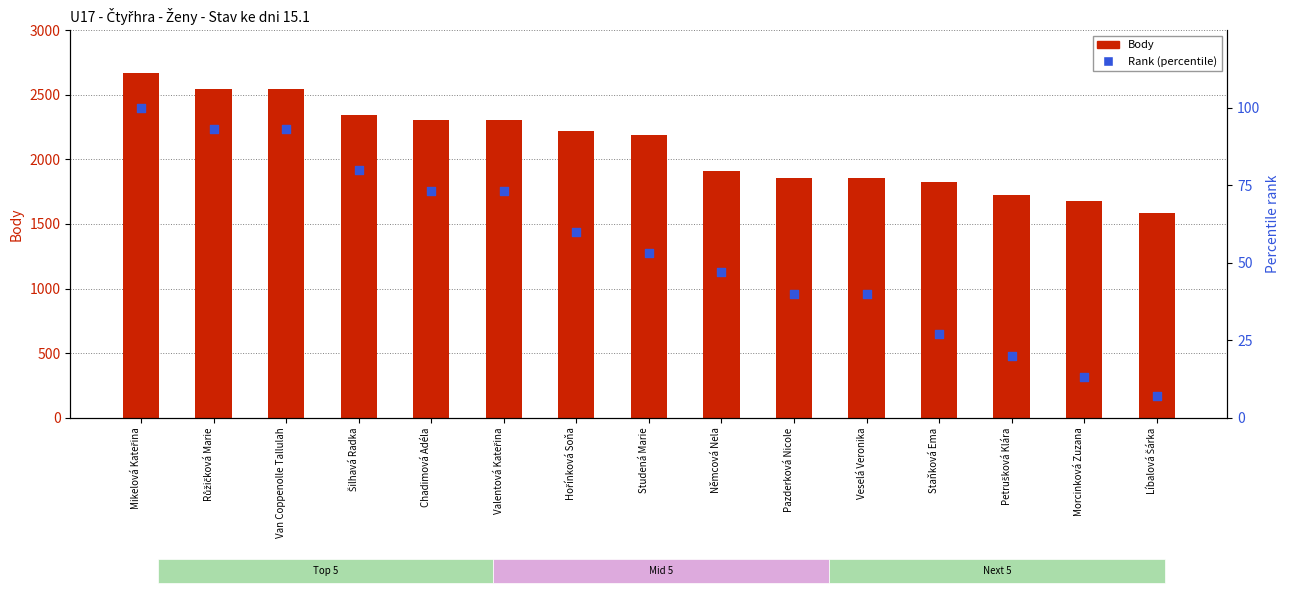

Which series has the largest total across all categories?

Body